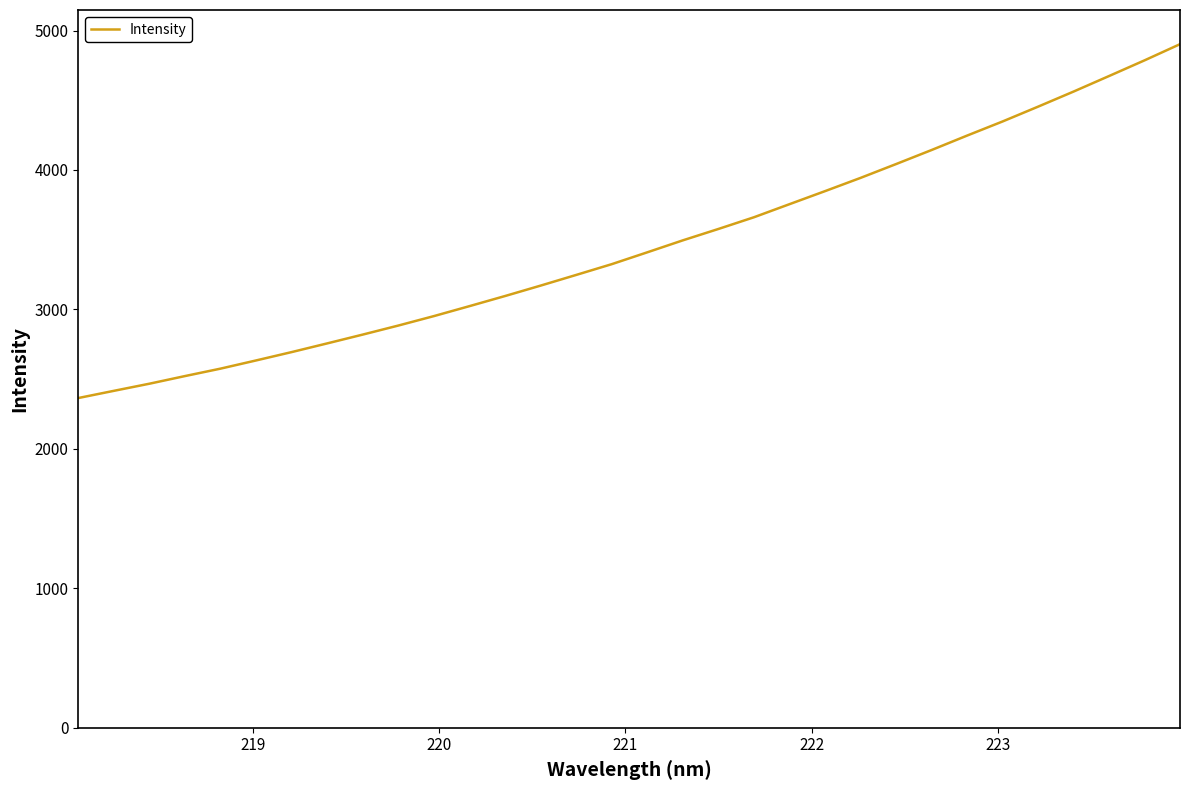

What is the greatest value displayed?

4902.0